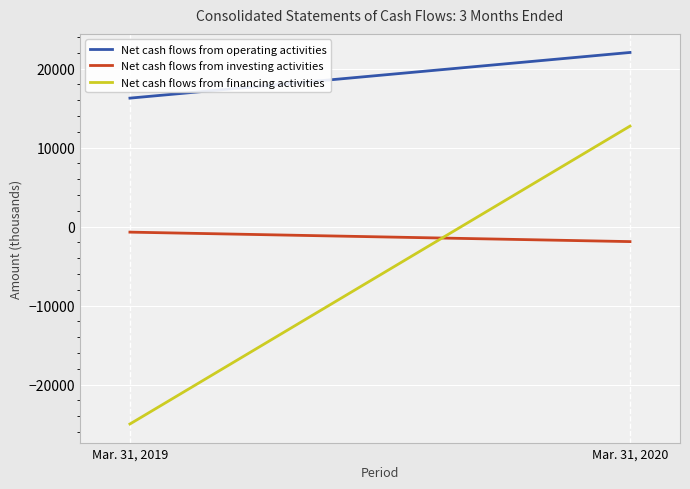

Rank the series by their average value, from lowest to highest.

Net cash flows from financing activities, Net cash flows from investing activities, Net cash flows from operating activities